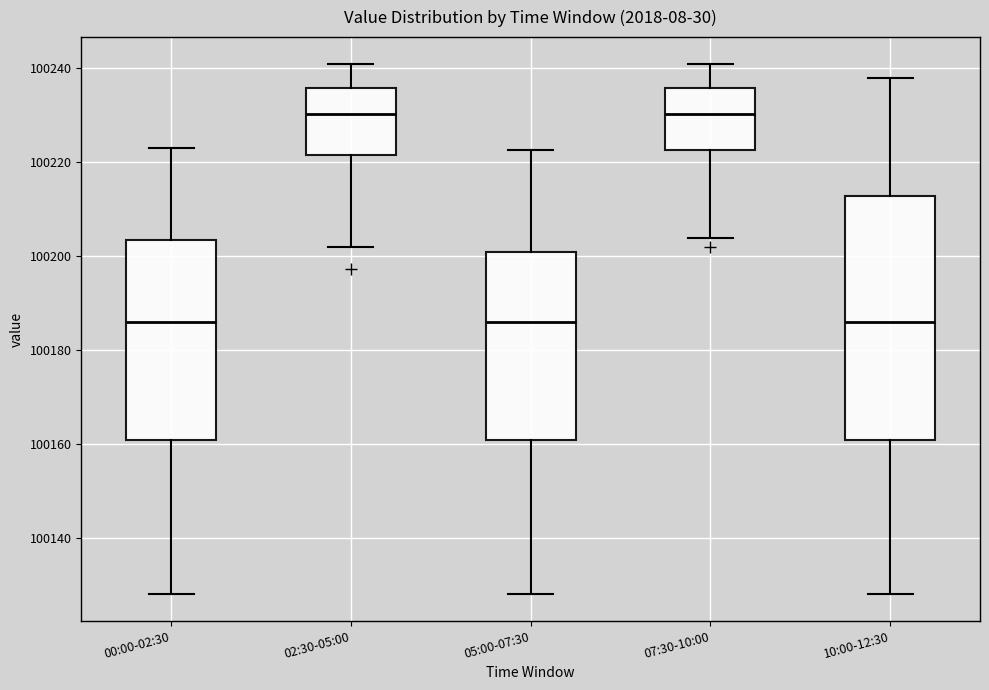

Reading left to right, read every box against the y-axis: the position of its median line, the range the box covers, and the ends of its whiskers. The values are not printed on the chart, so give them approximately, as read against the axis.

00:00-02:30: median 100186, box 100160 to 100204, whiskers 100128 to 100222
02:30-05:00: median 100230, box 100222 to 100236, whiskers 100202 to 100240
05:00-07:30: median 100186, box 100160 to 100200, whiskers 100128 to 100222
07:30-10:00: median 100230, box 100222 to 100236, whiskers 100204 to 100240
10:00-12:30: median 100186, box 100160 to 100212, whiskers 100128 to 100238